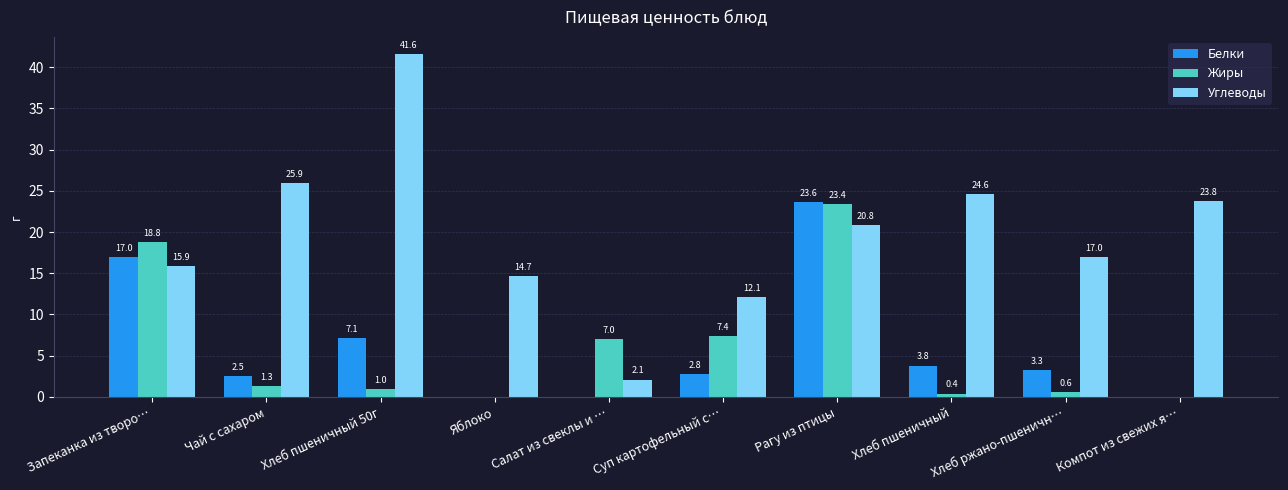

Between Чай с сахаром and Компот из свежих я…, which series saw the biggest shift?

Белки